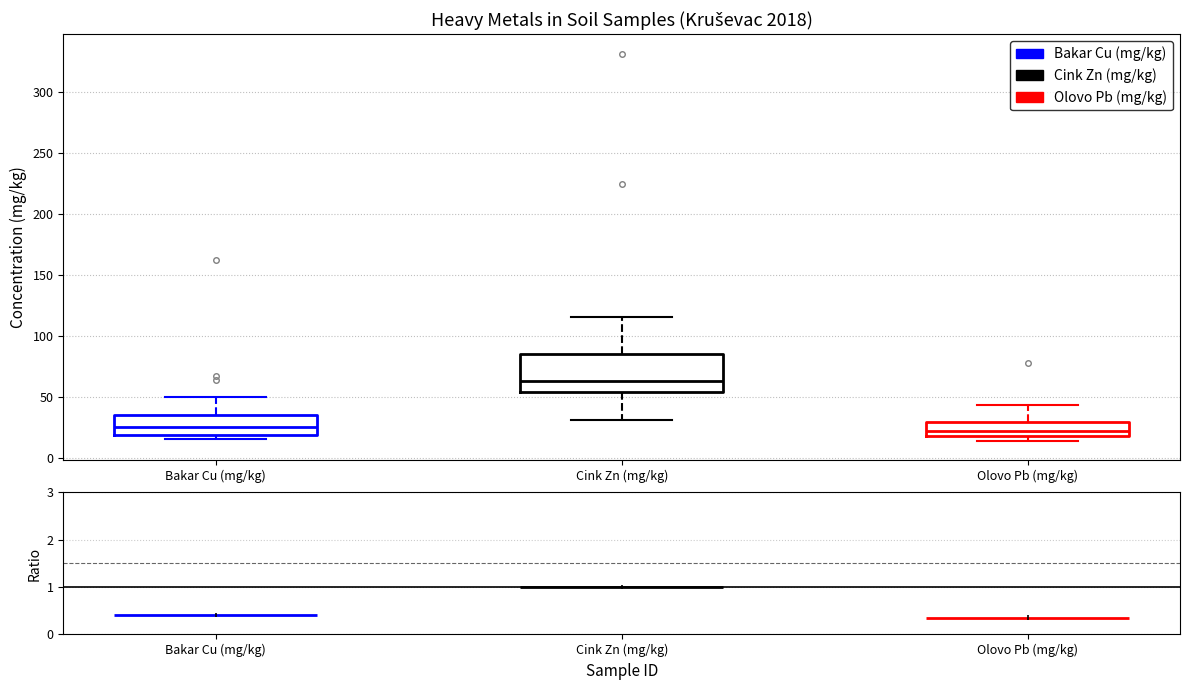

Where is the lower edge of the box for Olovo Pb (mg/kg) on the y-axis? The values are not printed on the chart, so give them approximately, as read against the axis.

20